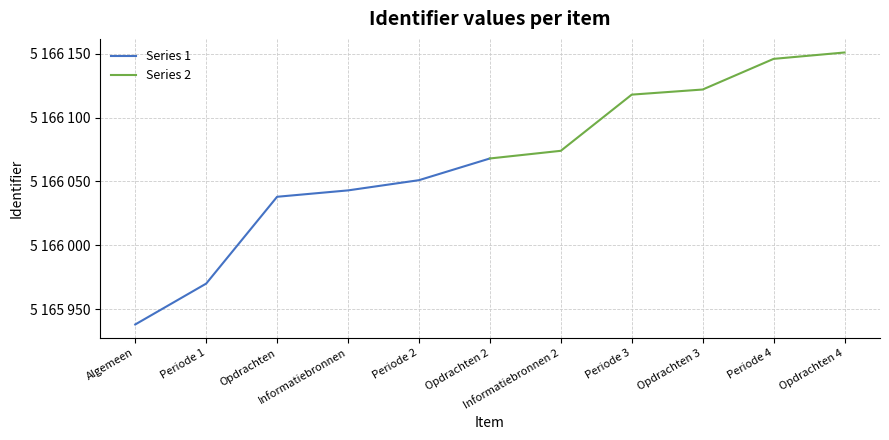

Is it true that Series 1 equals 5166043 at Informatiebronnen?

True